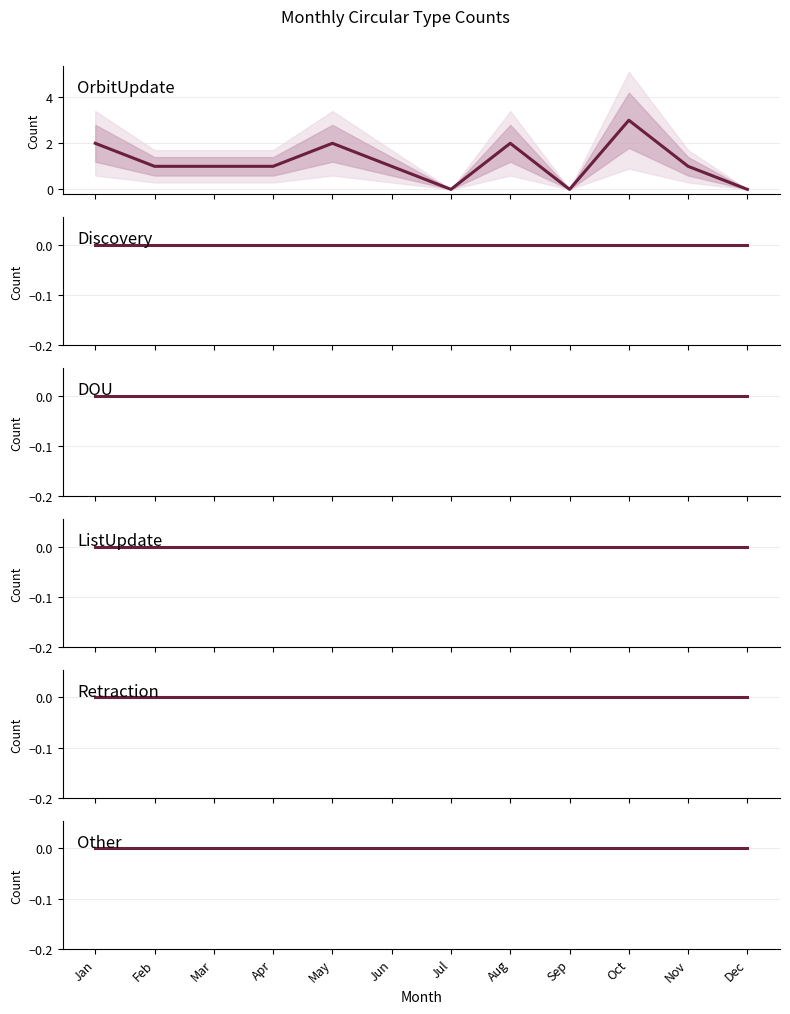

True or false: DOU and Retraction intersect in this chart.

False